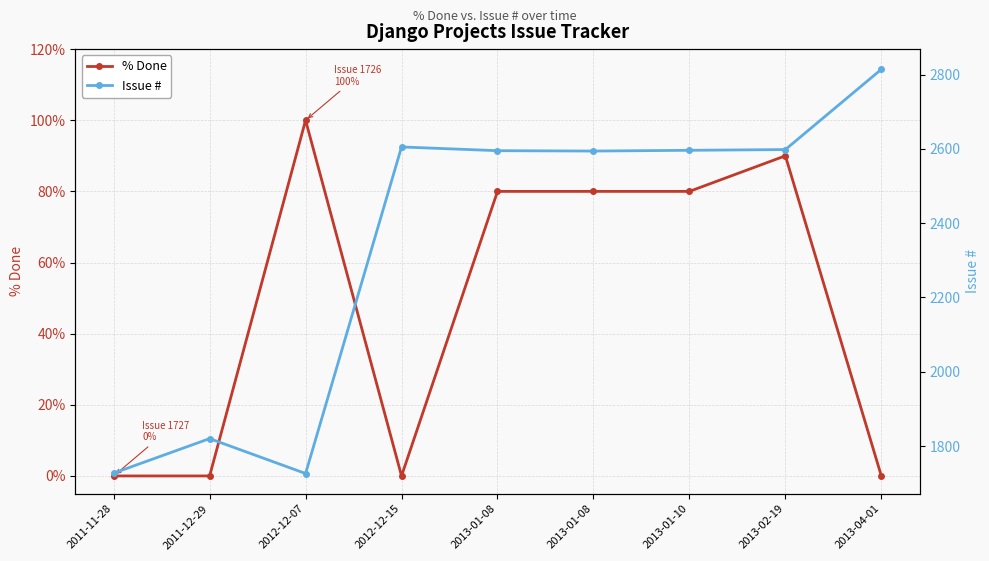

True or false: % Done has a value of 80 at 2013-01-08.

True